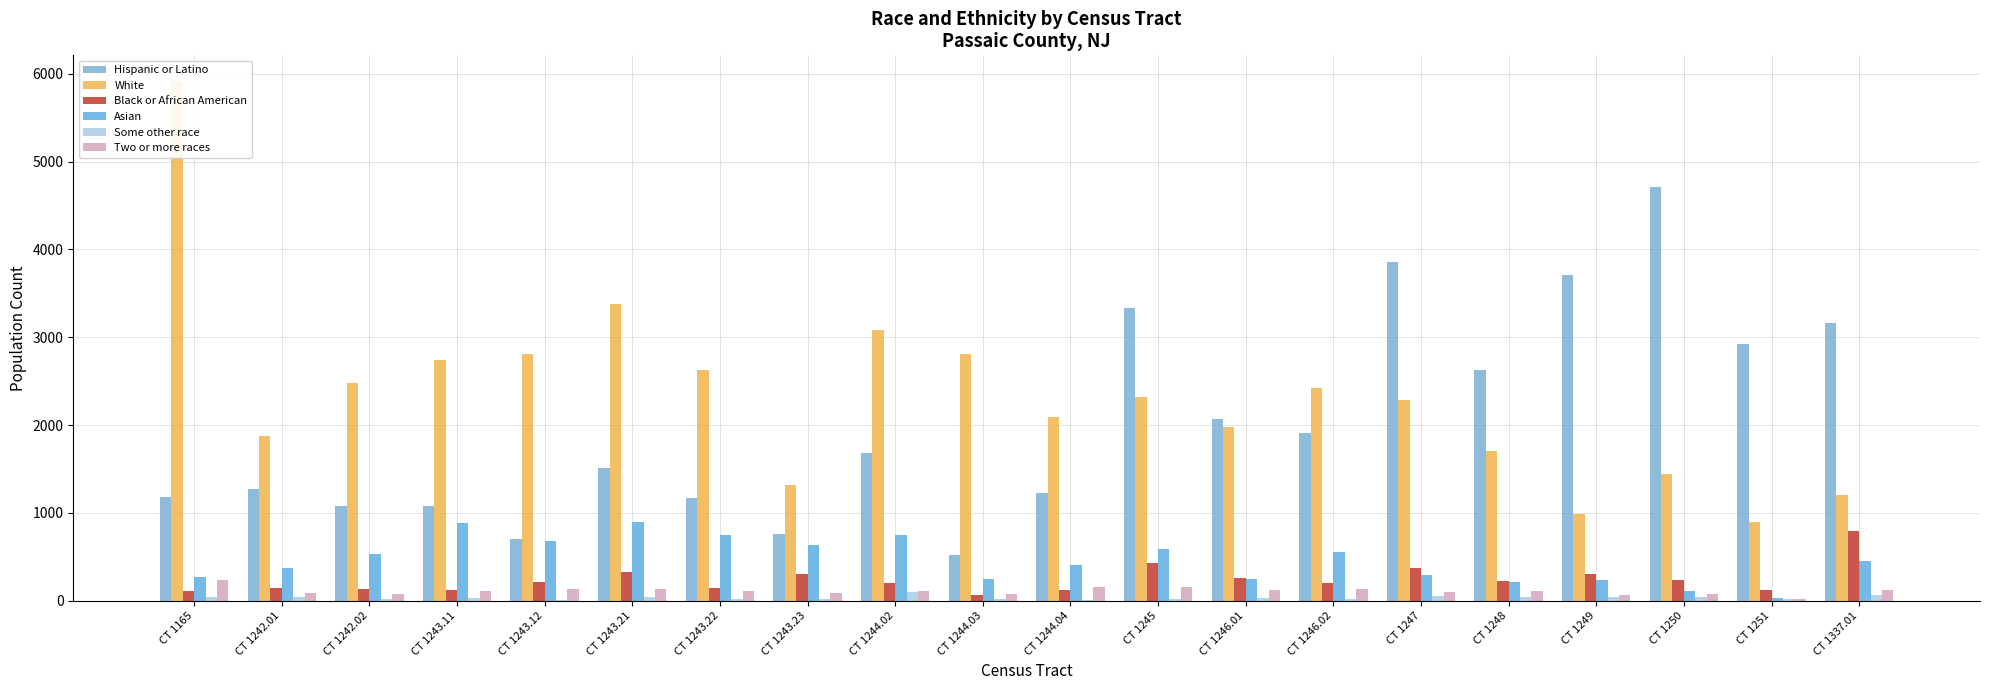

What value does the Black or African American series have at CT 1243.11, to the nearest 50?

150